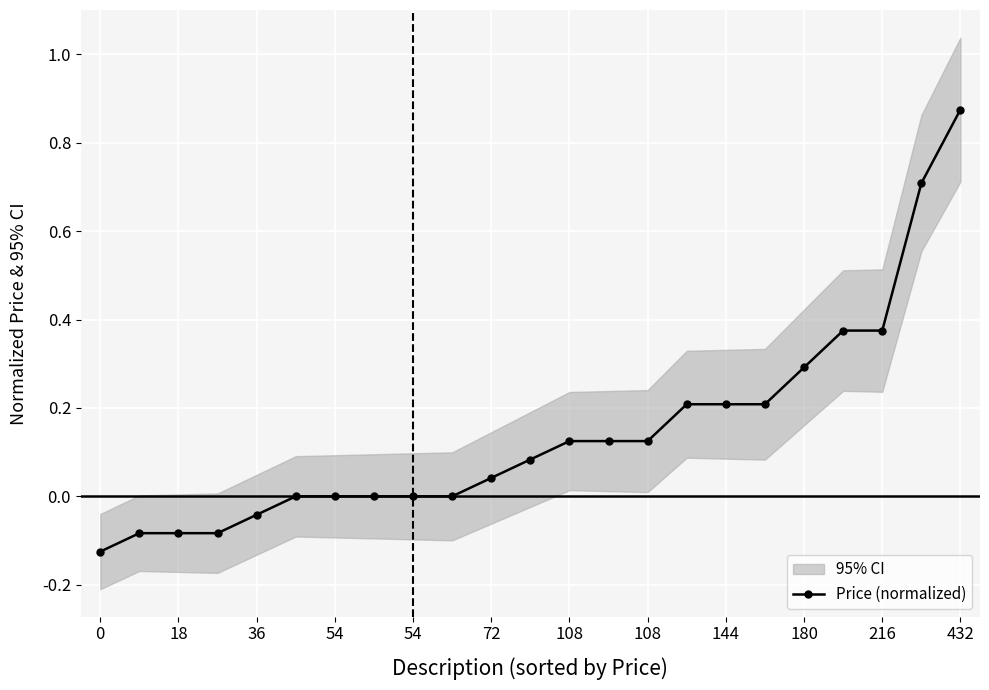

True or false: the data shows 0.2 at 13.

False